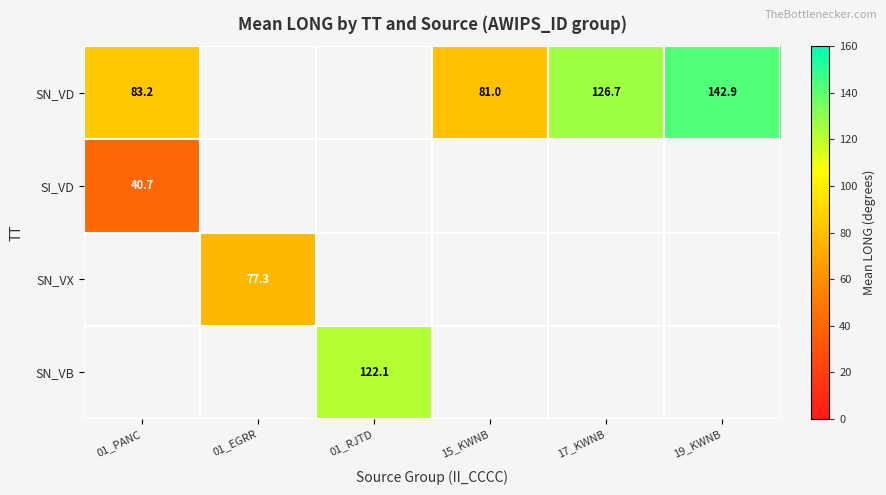

Which has a higher value, 17_KWNB or 01_PANC?

17_KWNB